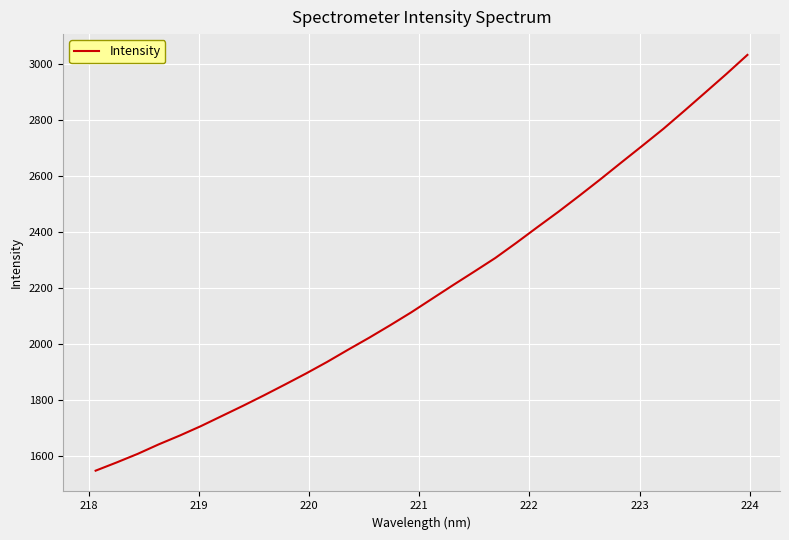

What is the difference between the maximum and minimum values?

1483.3